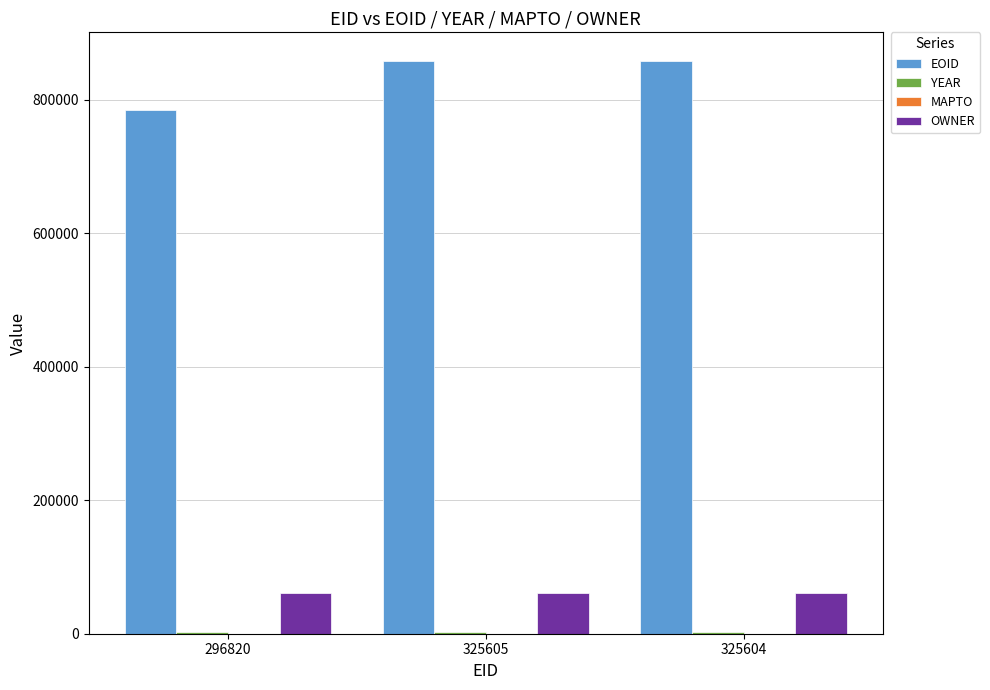

True or false: EOID has a value of 784562 at 296820.

True